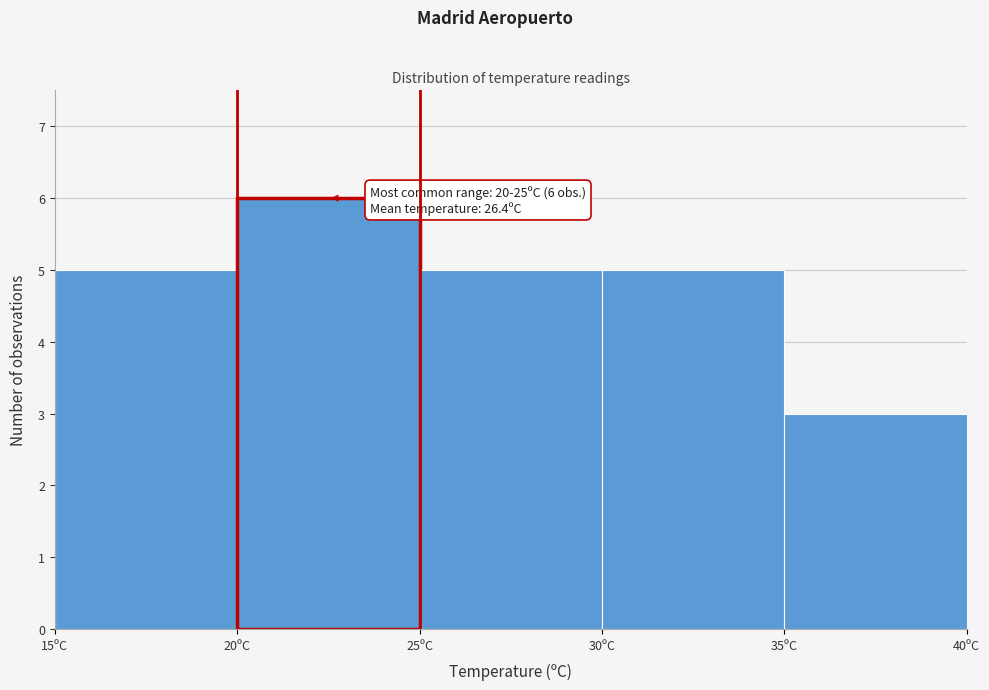

Over which range of the x-axis is the bar tallest?

20 to 25